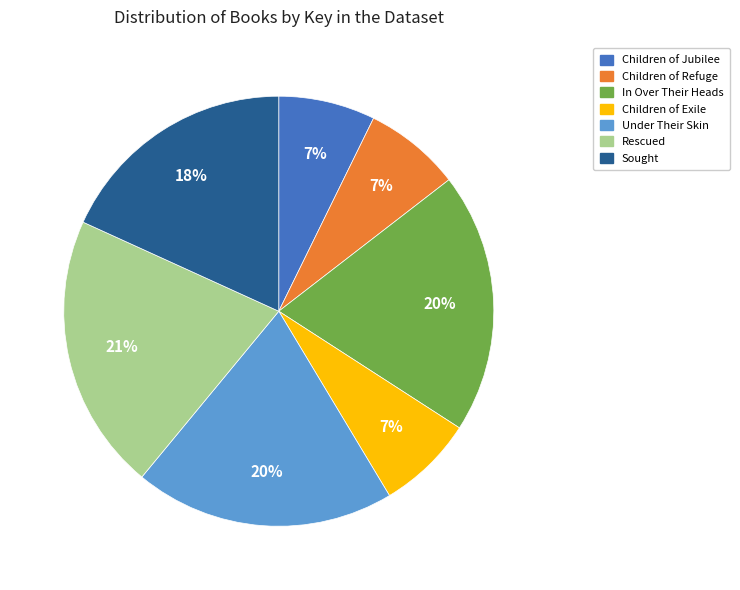

What is the ratio of the value at Under Their Skin to the value at In Over Their Heads?

1.0